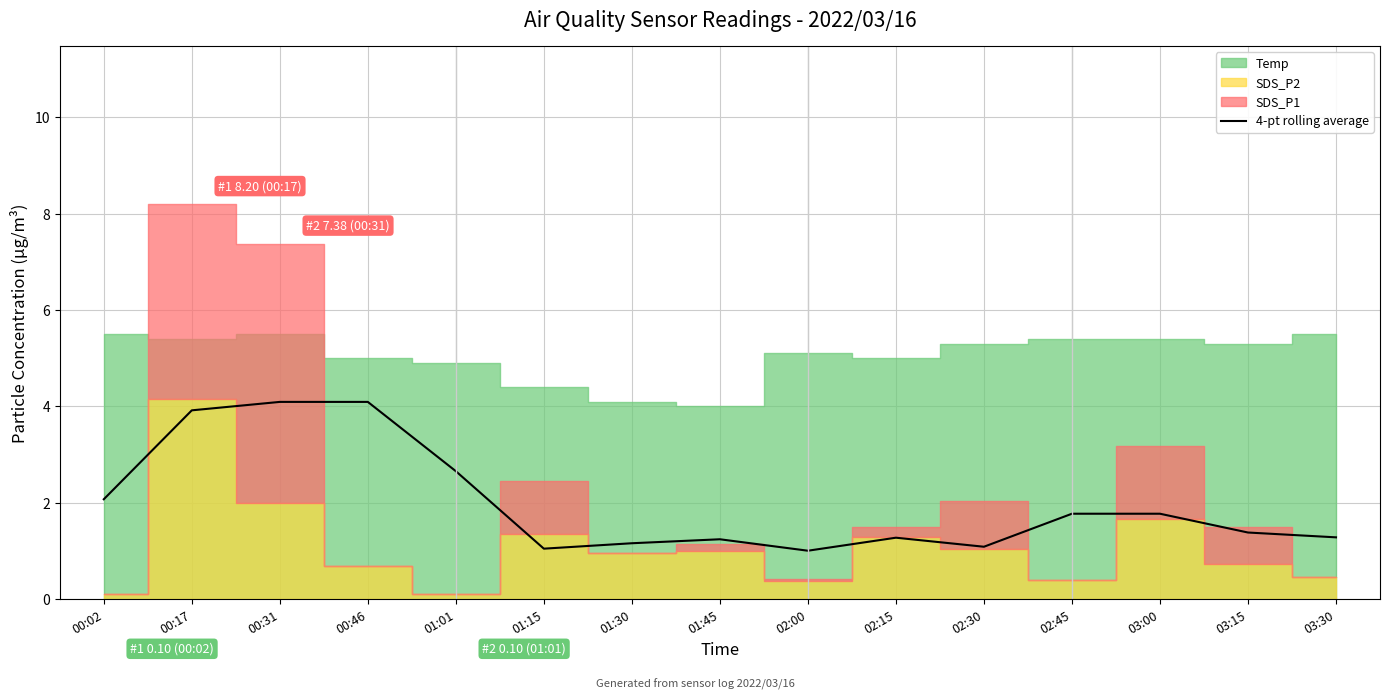

At which category does the data reach its first local valley?

01:15